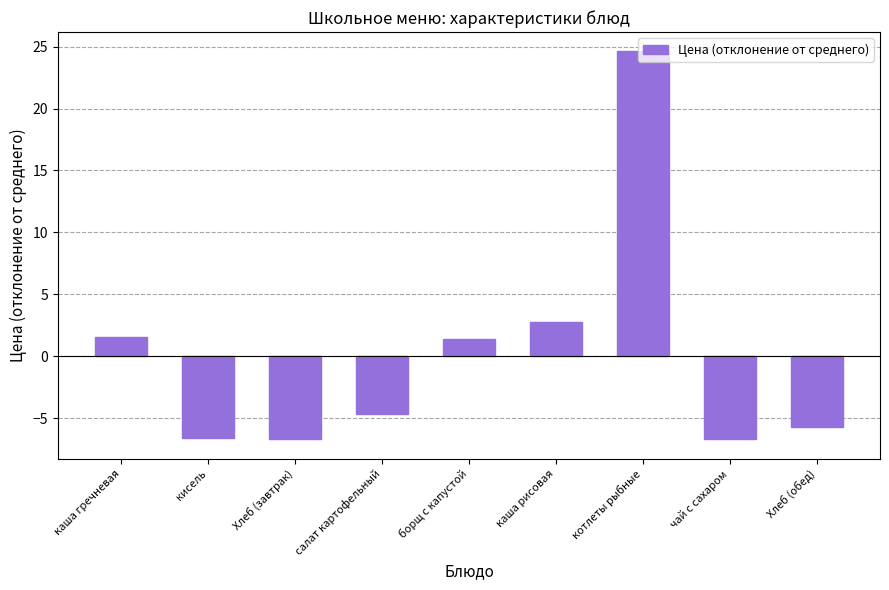

What is the sum of the values at Хлеб (завтрак) and каша гречневая?

-5.1